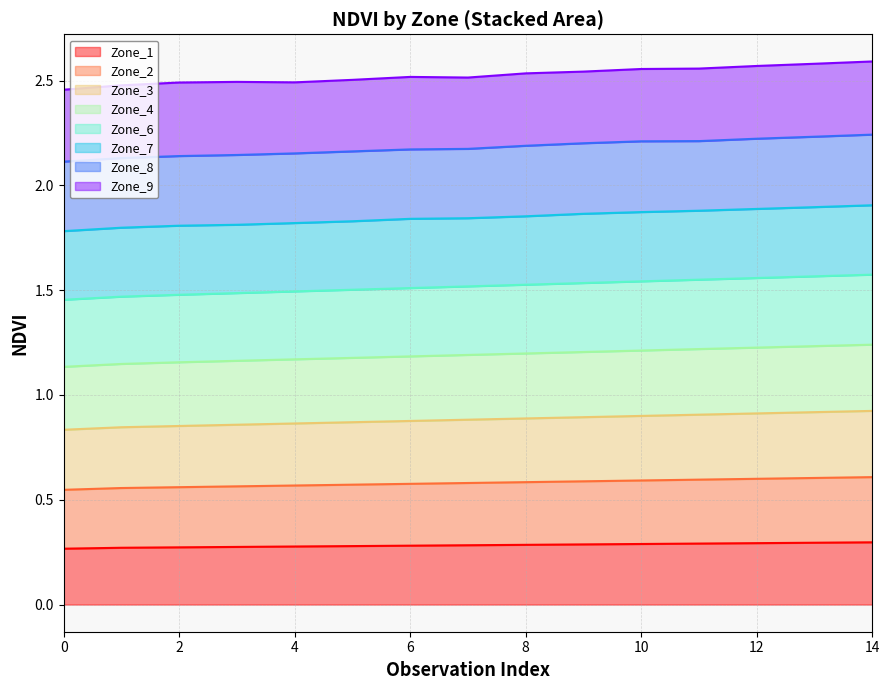

Does the chart display data point markers on the line(s)?

No